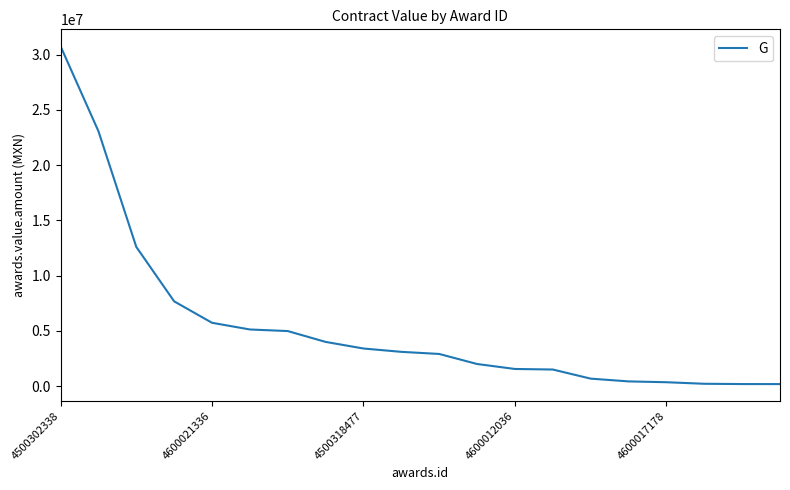

What is the difference between the maximum and minimum values?

30584450.0